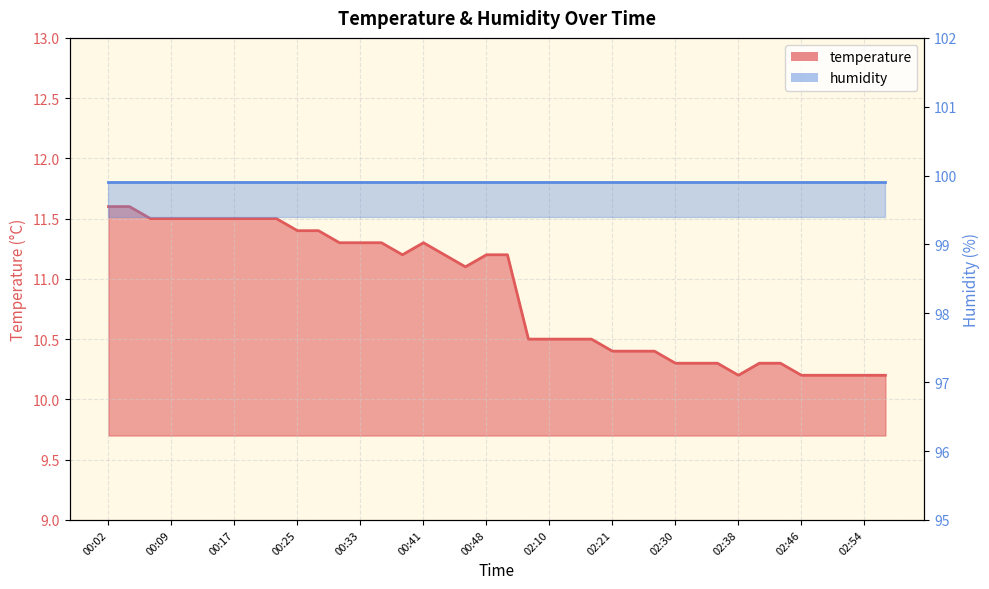

How many data points are less than 11?

18